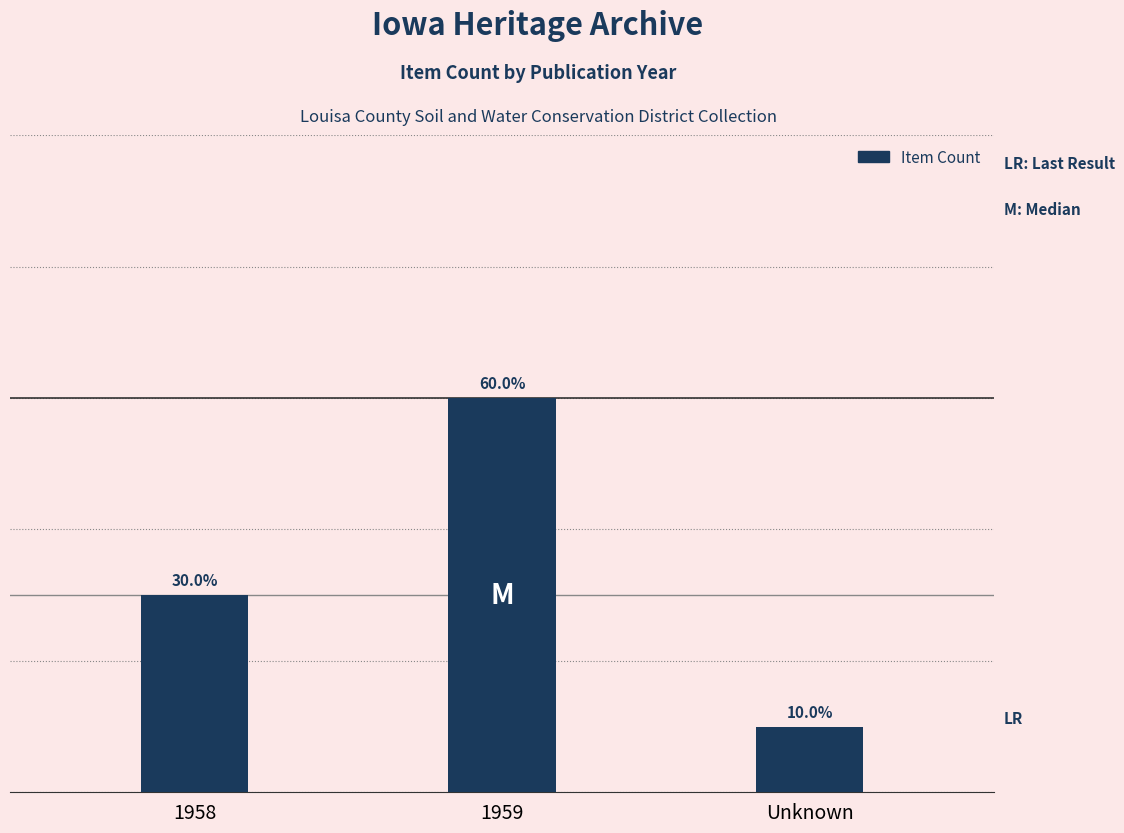

How many values are below 3?

1